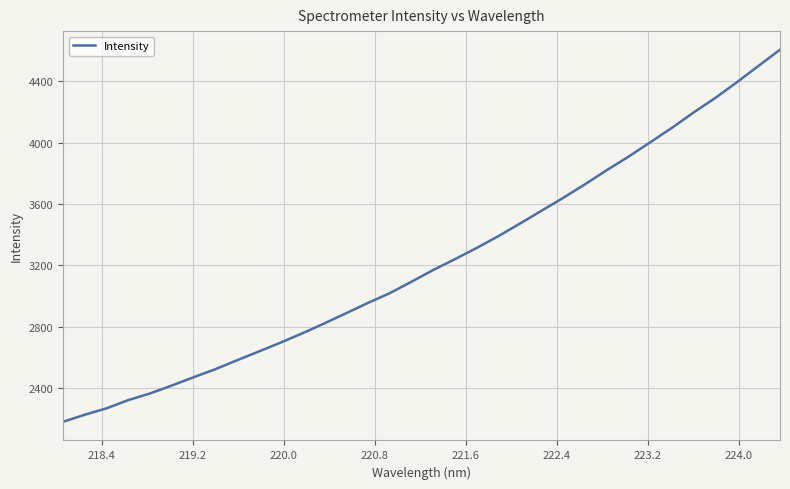

What is the smallest value displayed?

2179.5